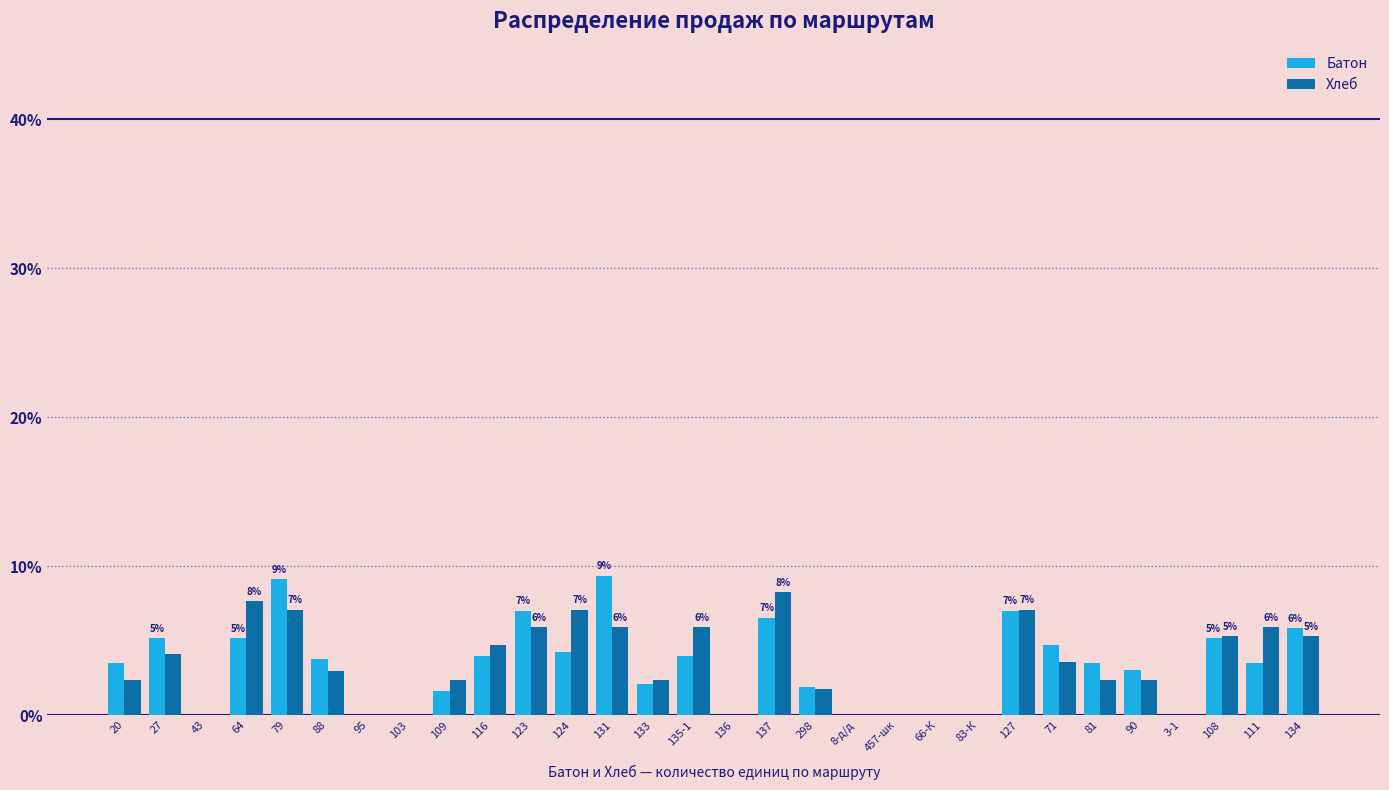

What is the sum of the Хлеб values at 116 and 64?

12.4